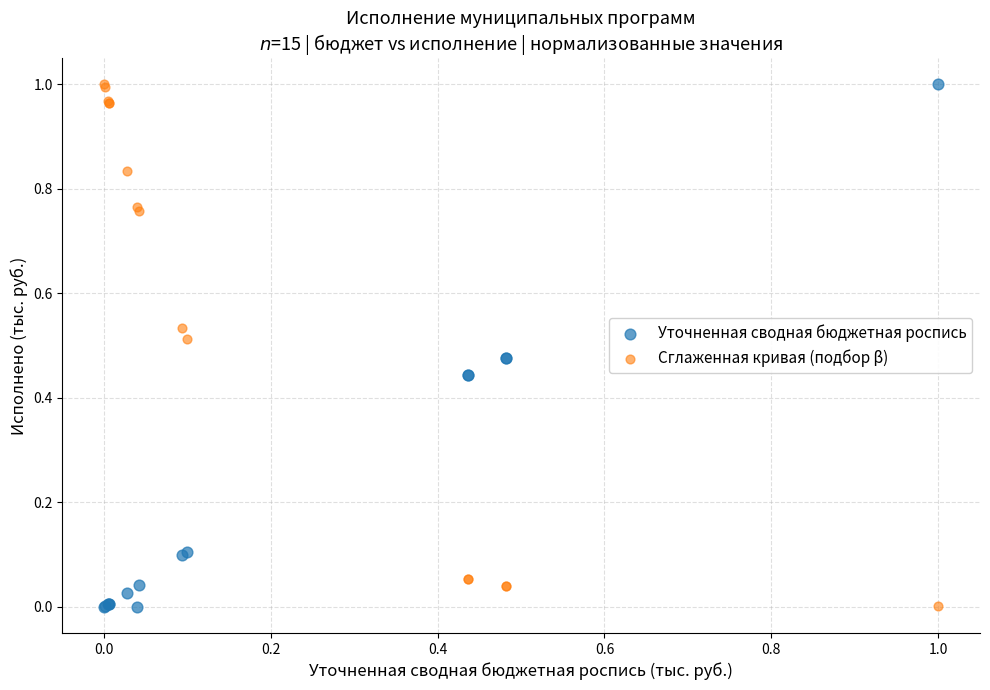

What are all the series names shown in the legend?

Уточненная сводная бюджетная роспись, Сглаженная кривая (подбор β)